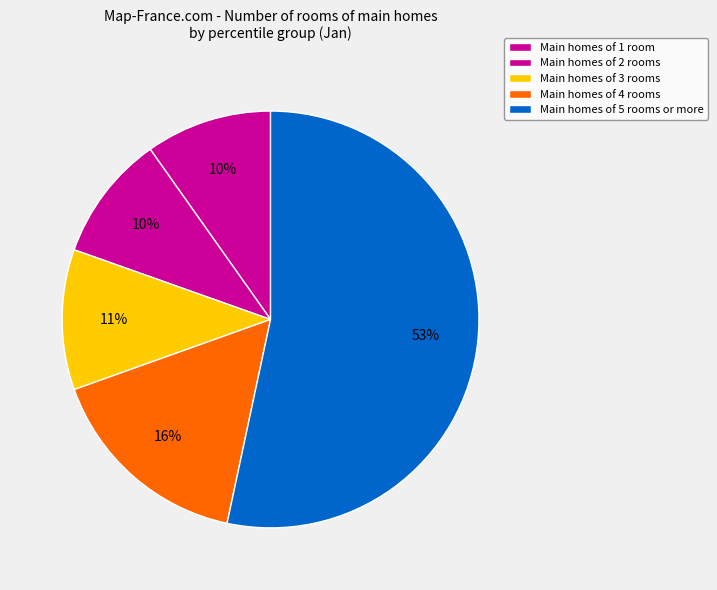

What is the largest slice in the pie chart?

Main homes of 5 rooms or more